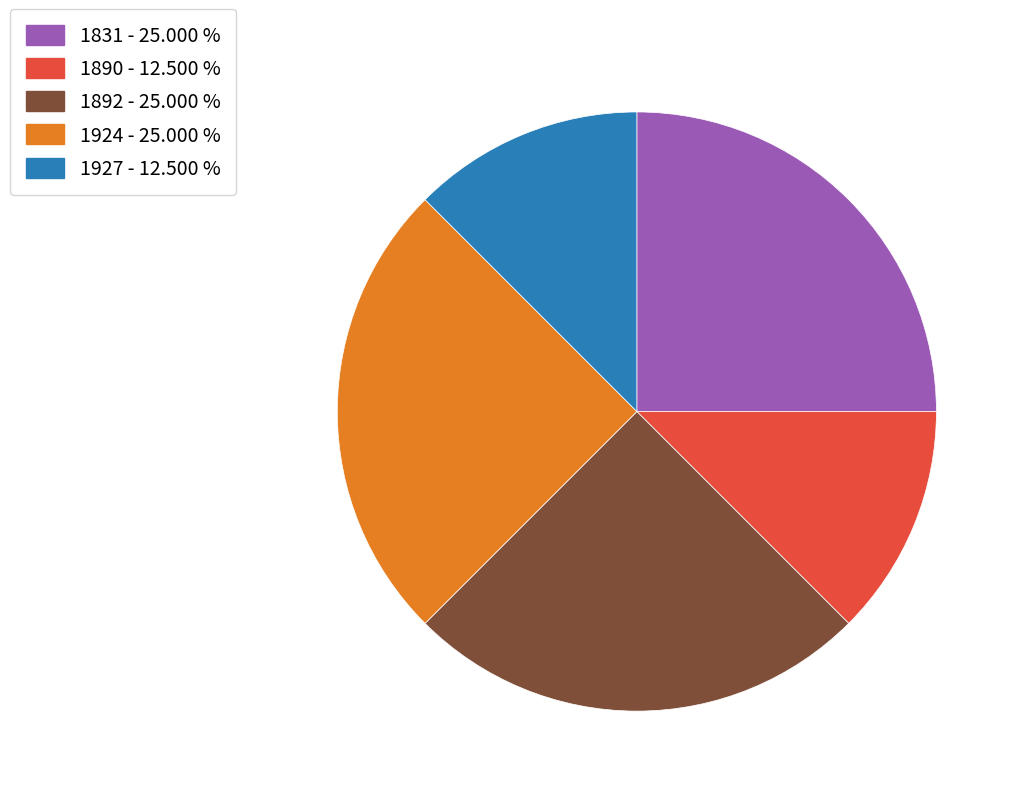

Count the number of slices in the pie.

5